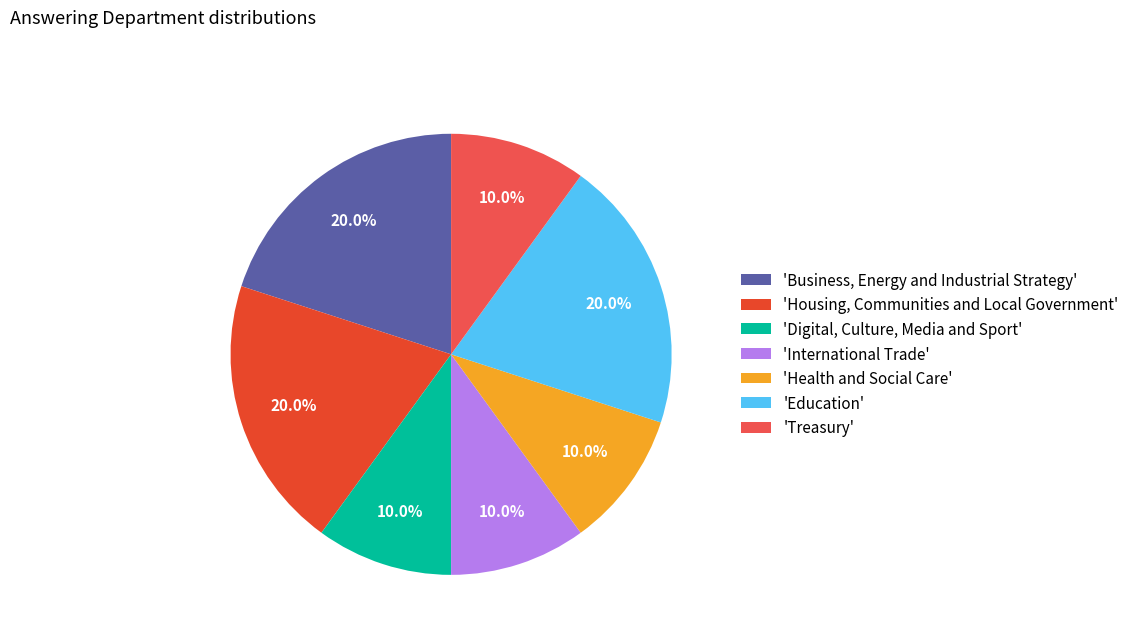

What is the total percentage of 'Treasury' and 'Housing, Communities and Local Government'?

30.0%